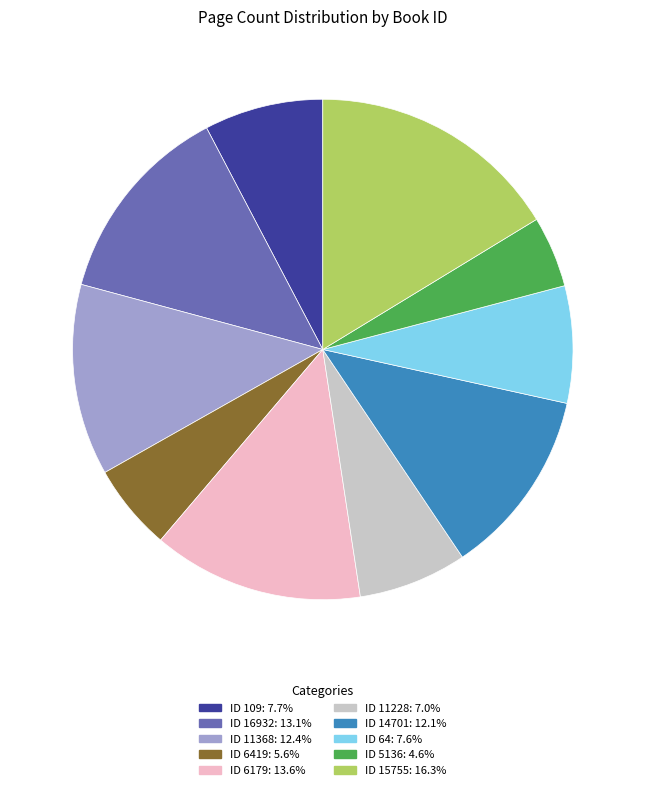

Approximately how many times larger is the value at ID 6419: 5.6% compared to ID 64: 7.6%?

0.7